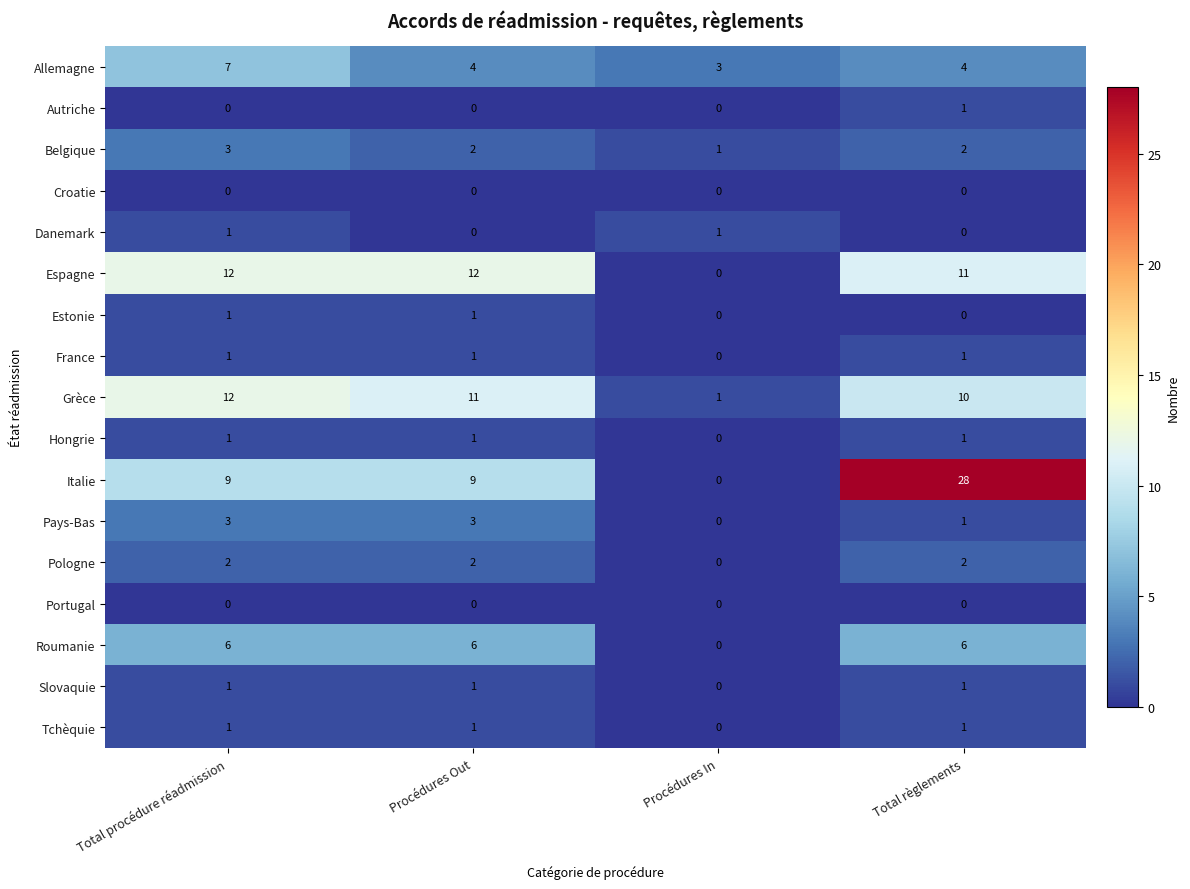

What is the sum of the Grèce values at Total règlements and Total procédure réadmission?

22